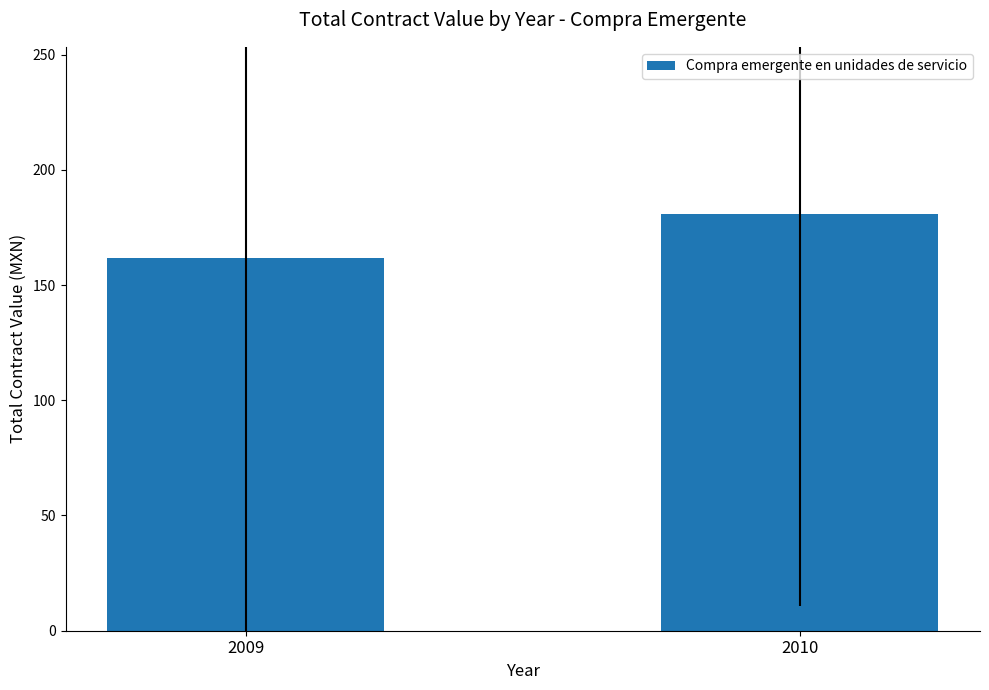

Which category has the highest value across all series?

2010